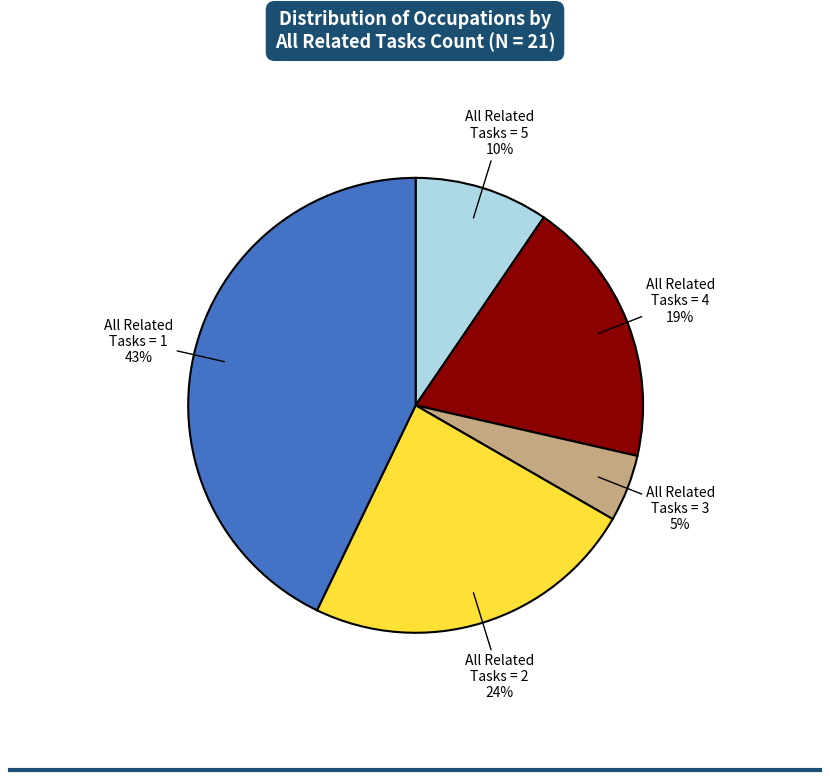

Between All Related Tasks = 5 and All Related Tasks = 2, which is larger?

All Related Tasks = 2